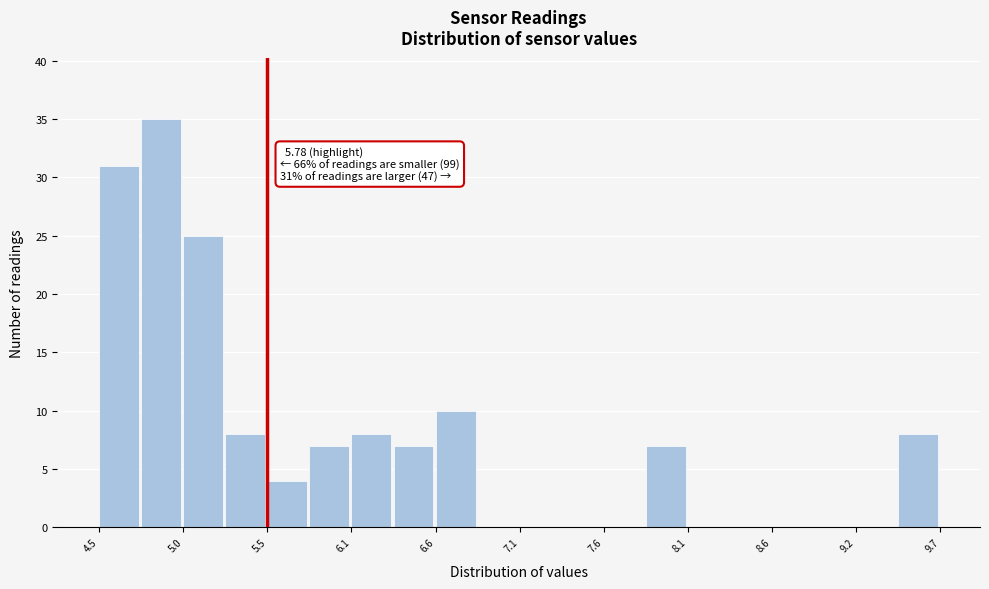

Read against the x-axis, roughly where is the centre of the tallest bar?

4.9